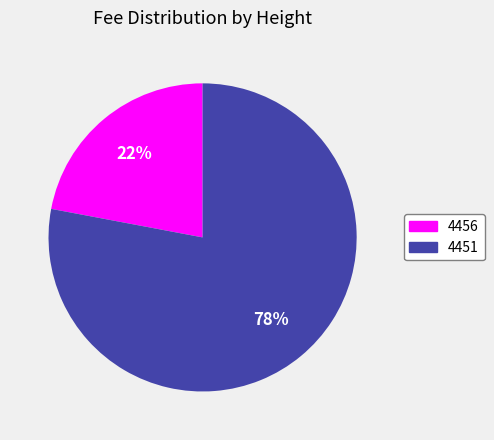

How many slices are in this pie chart?

2